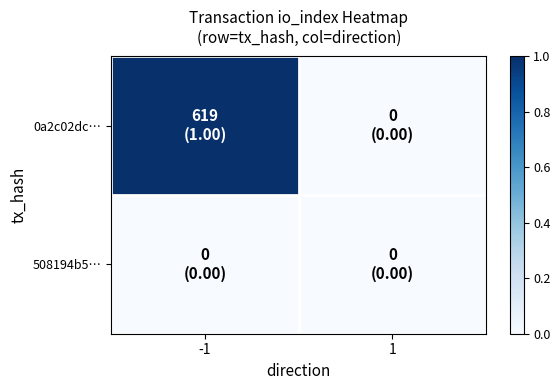

Reading left to right, extract all data points from this chart.

0a2c02dc…: -1=1	1=0
508194b5…: -1=0	1=0